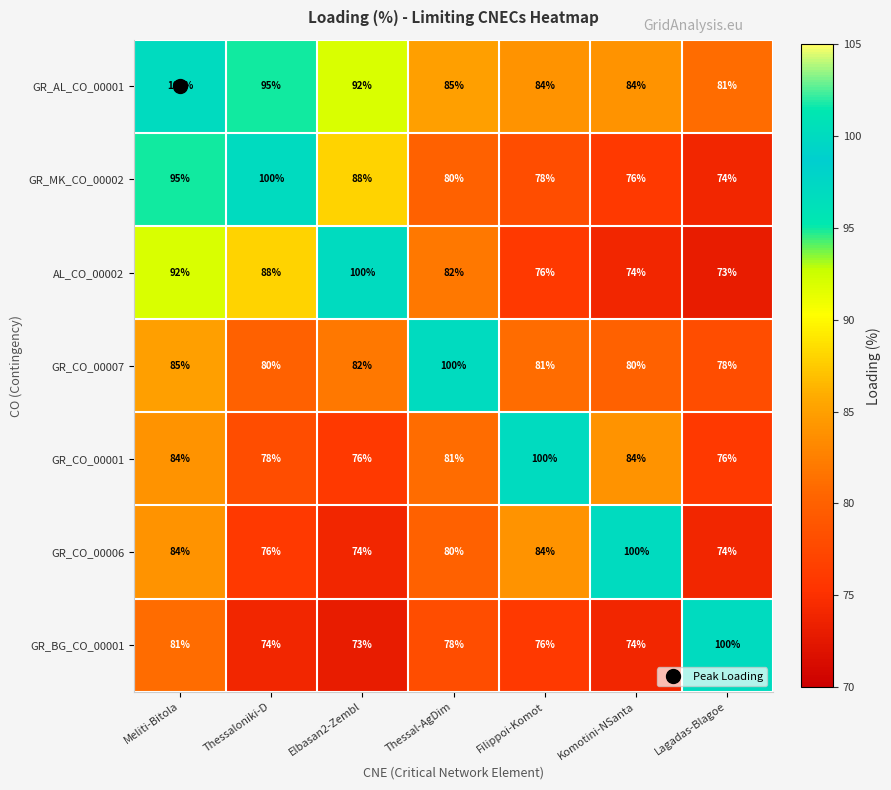

At Thessaloniki-D, list the series in order from largest to smallest.

GR_MK_CO_00002, GR_AL_CO_00001, AL_CO_00002, GR_CO_00007, GR_CO_00001, GR_CO_00006, GR_BG_CO_00001